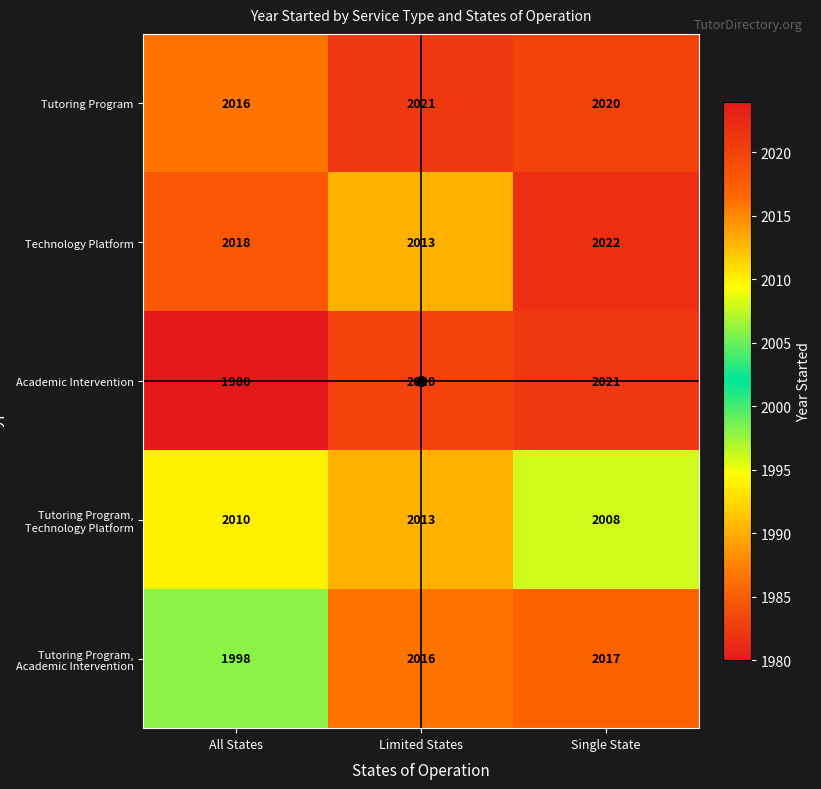

What is the maximum value for Tutoring Program, Academic Intervention?

2017